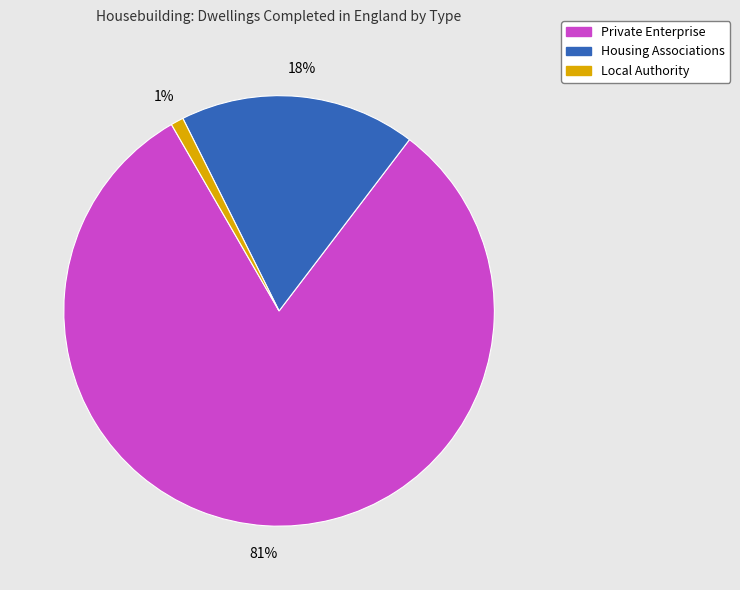

Is there a majority slice in this chart?

Yes